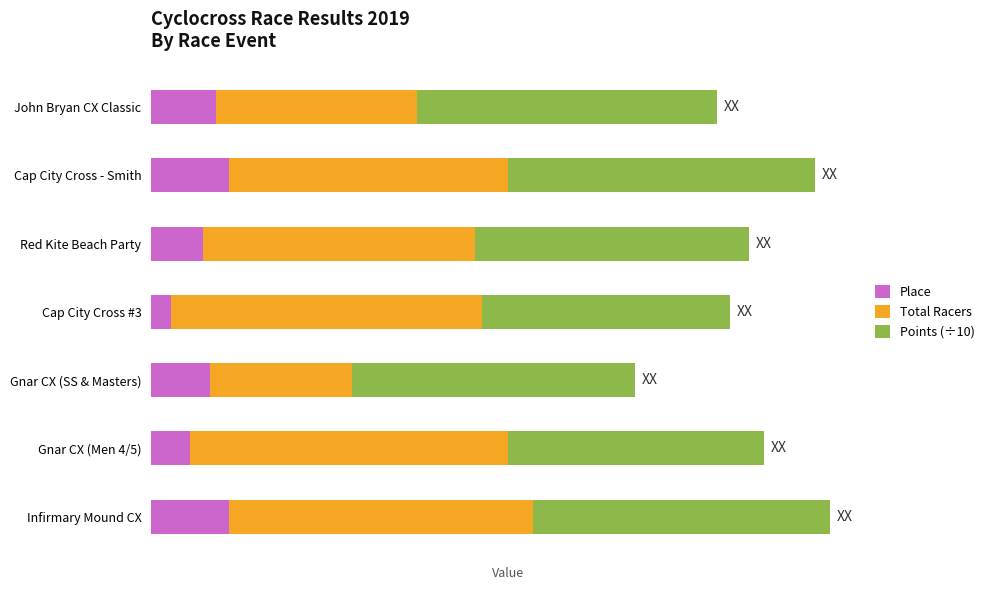

What are all the series names shown in the legend?

Place, Total Racers, Points (÷10)